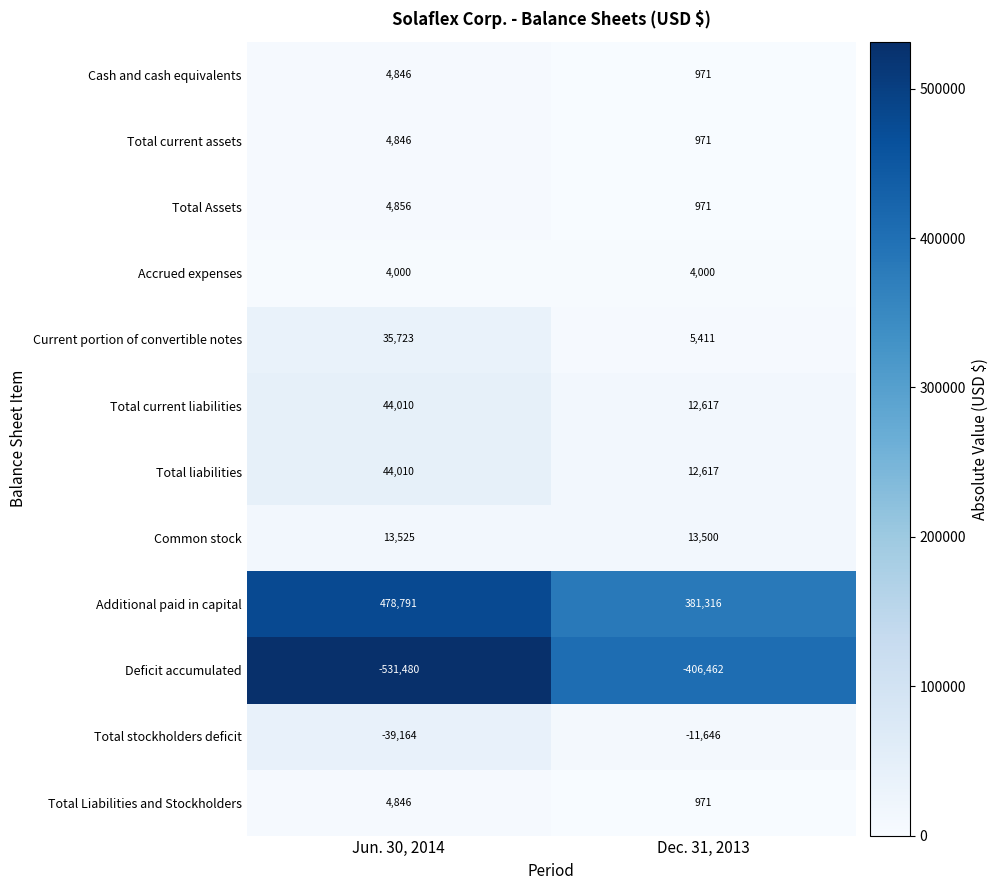

Which series has the largest range (max minus min)?

Deficit accumulated